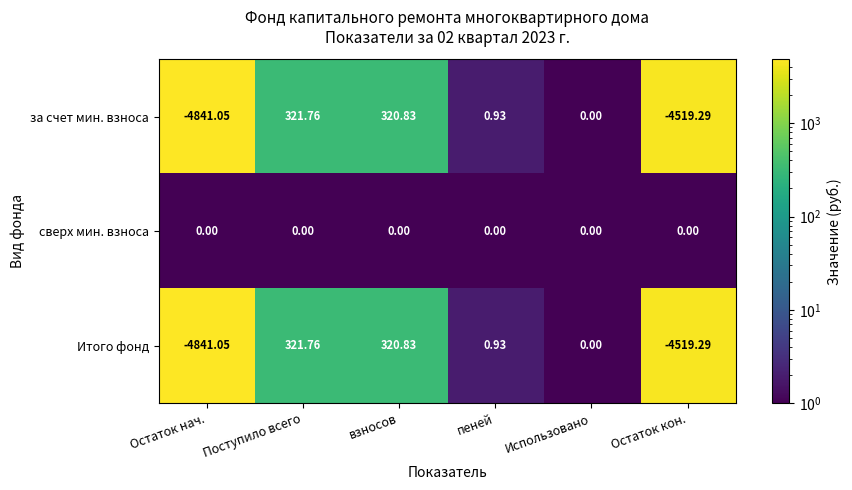

Which series has the largest total across all categories?

сверх мин. взноса